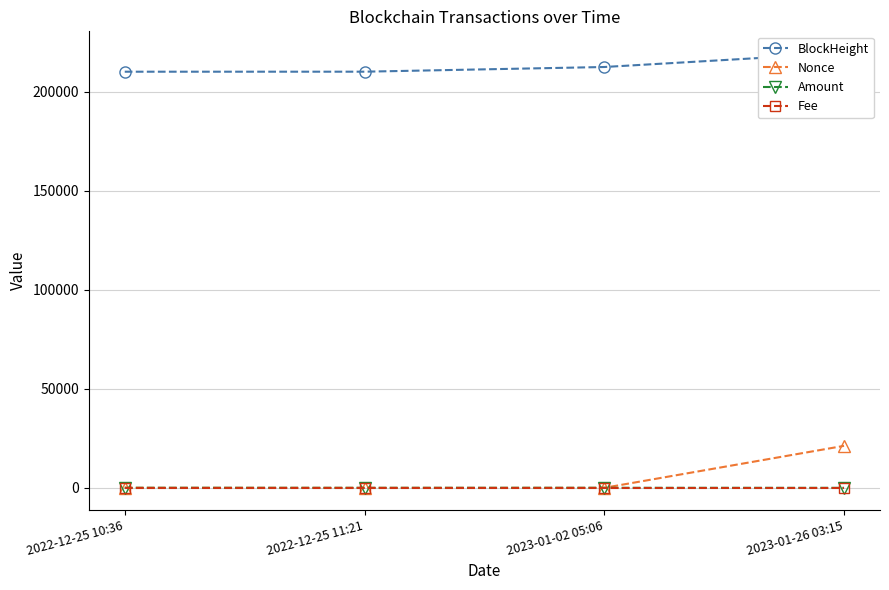

How many distinct data groups are displayed?

4